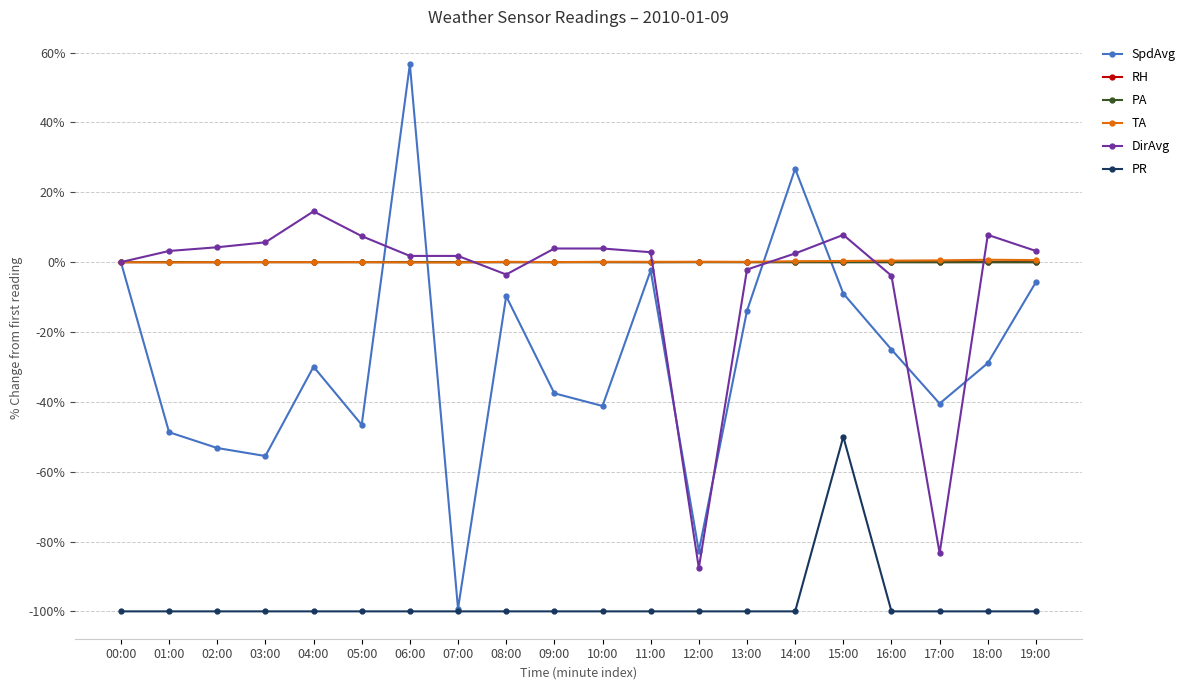

What is the maximum value for SpdAvg?

56.7